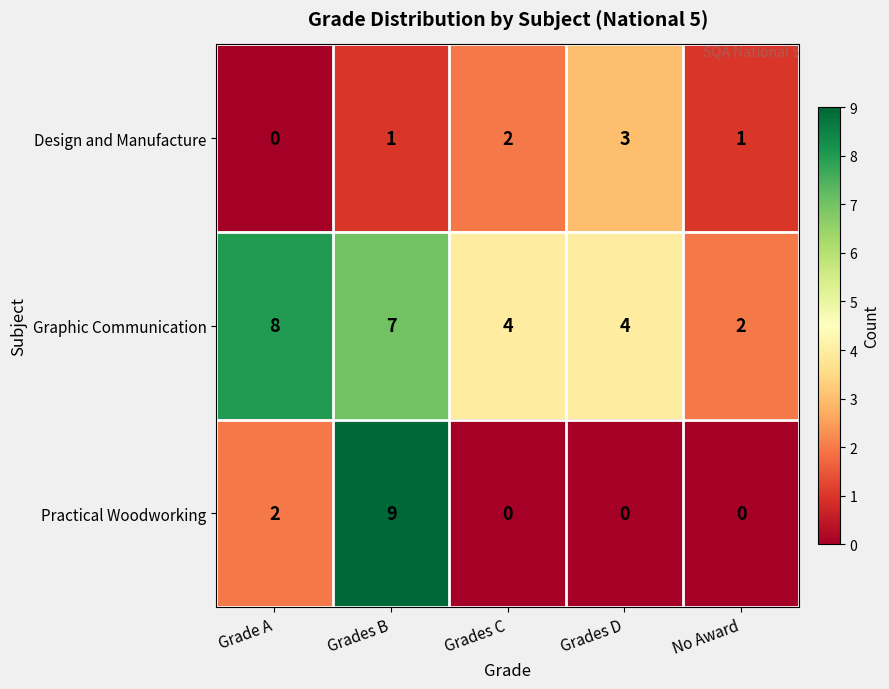

The value of Practical Woodworking at Grades C is 4. True or false?

False